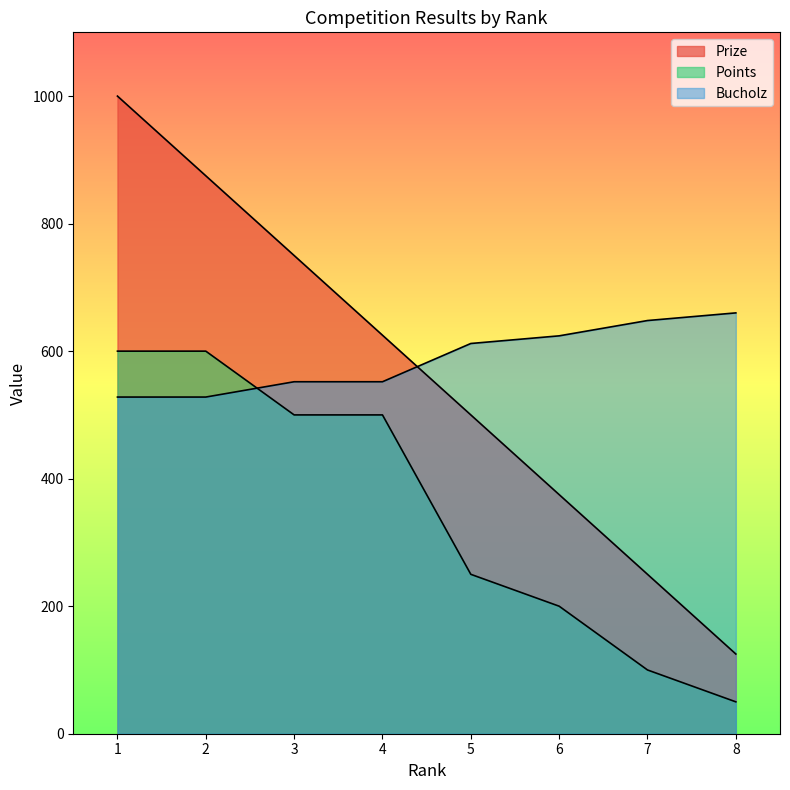

What is the sum of all Bucholz values?

4704